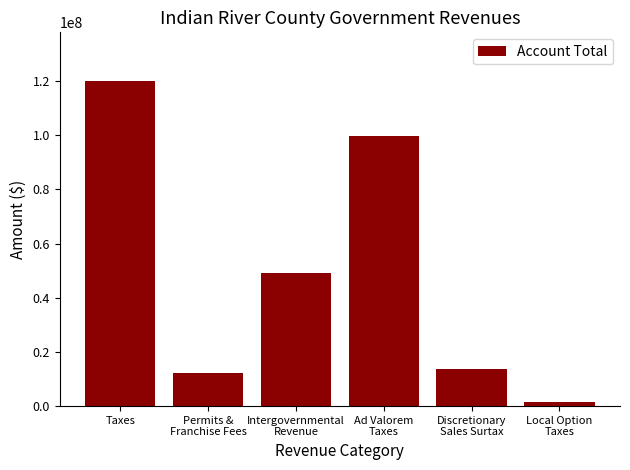

What position from the left is Ad Valorem
Taxes?

4